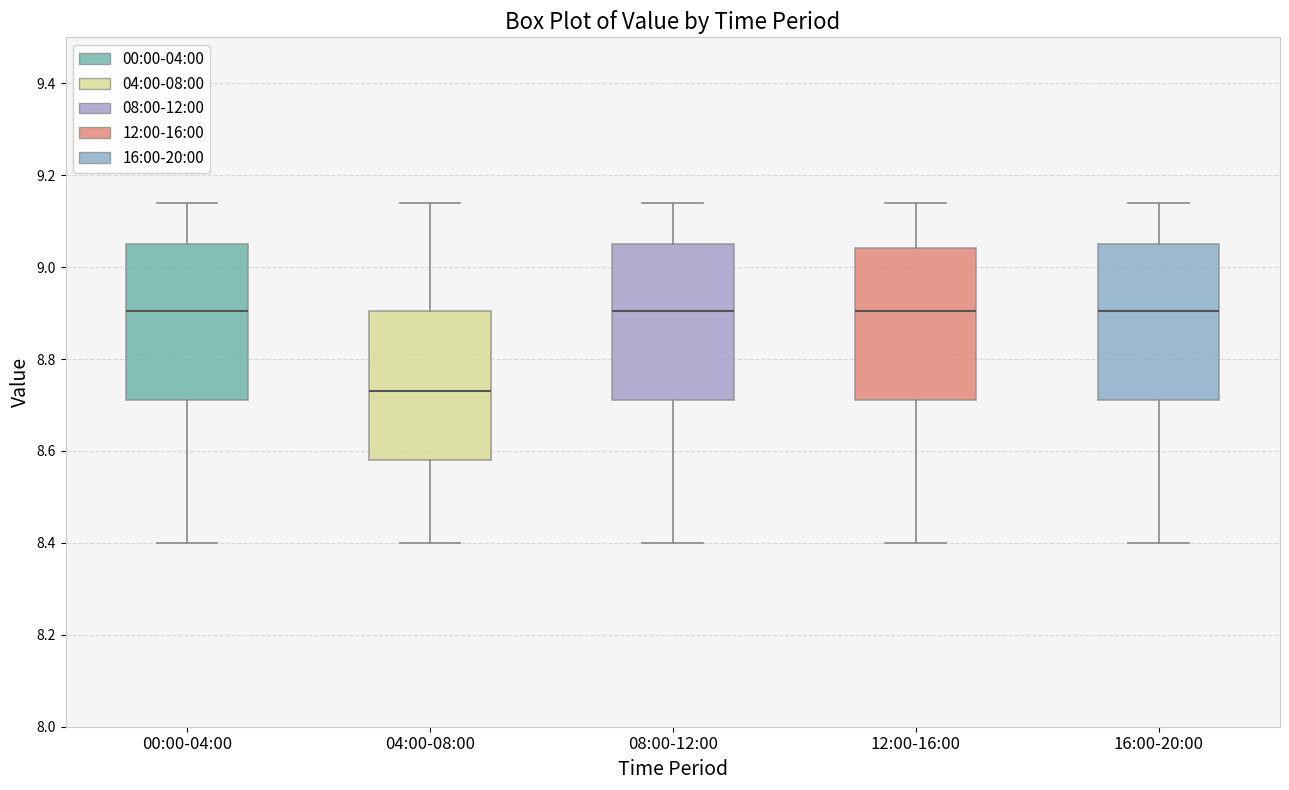

Reading left to right, read every box against the y-axis: the position of its median line, the range the box covers, and the ends of its whiskers. The values are not printed on the chart, so give them approximately, as read against the axis.

00:00-04:00: median 8.90, box 8.72 to 9.06, whiskers 8.40 to 9.14
04:00-08:00: median 8.74, box 8.58 to 8.90, whiskers 8.40 to 9.14
08:00-12:00: median 8.90, box 8.72 to 9.06, whiskers 8.40 to 9.14
12:00-16:00: median 8.90, box 8.72 to 9.04, whiskers 8.40 to 9.14
16:00-20:00: median 8.90, box 8.72 to 9.06, whiskers 8.40 to 9.14